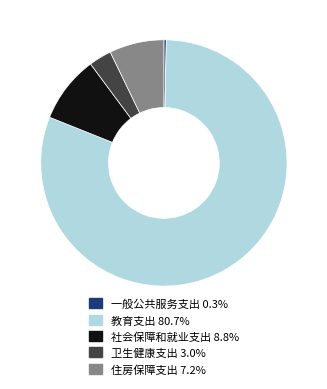

Does 住房保障支出 account for over 50% of the chart?

No